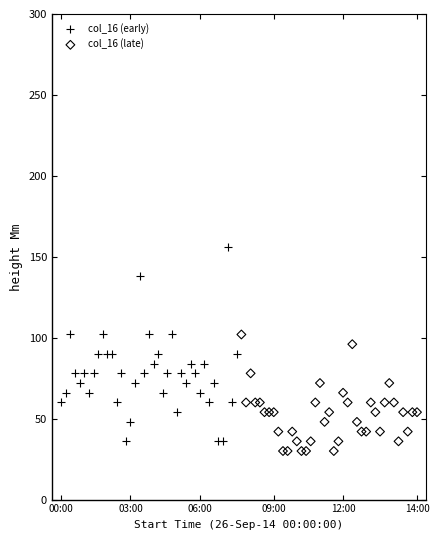

Which series reaches the maximum Y coordinate?

col_16 (early)